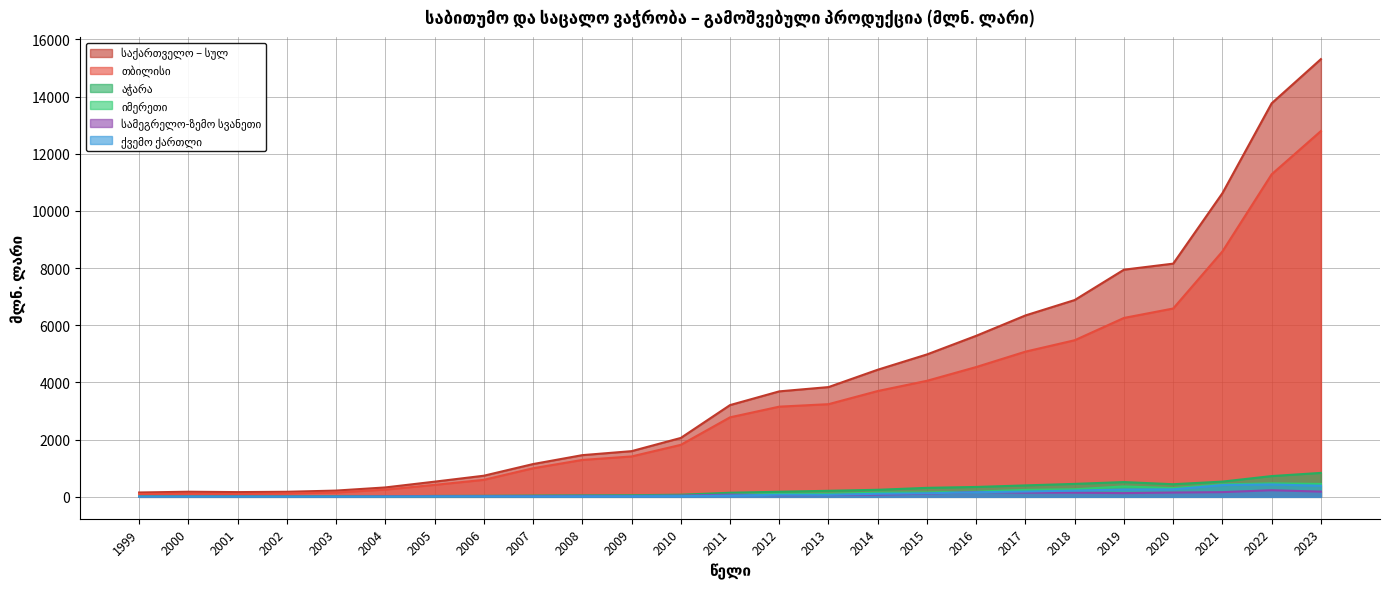

What is the sum of all ქვემო ქართლი values?

2899.9